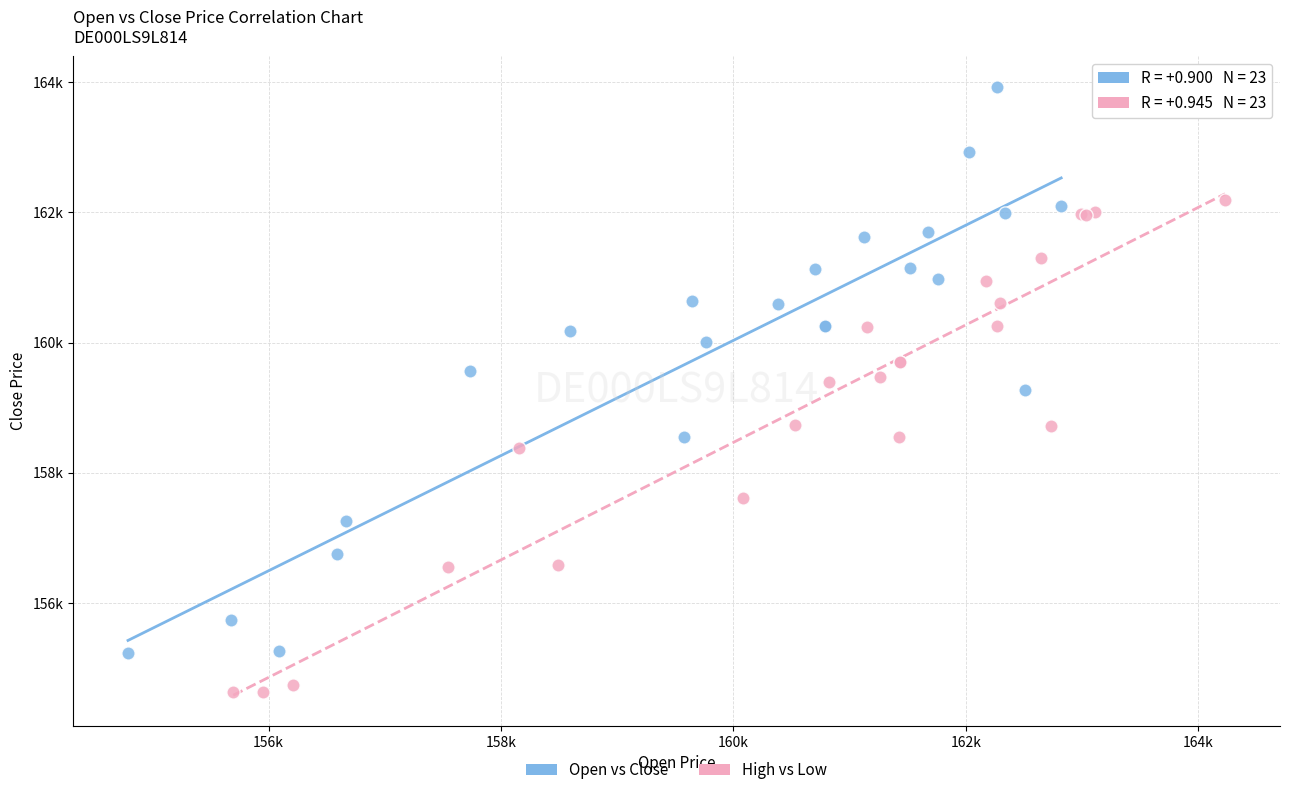

Which series contains the lowest Y value?

High vs Low